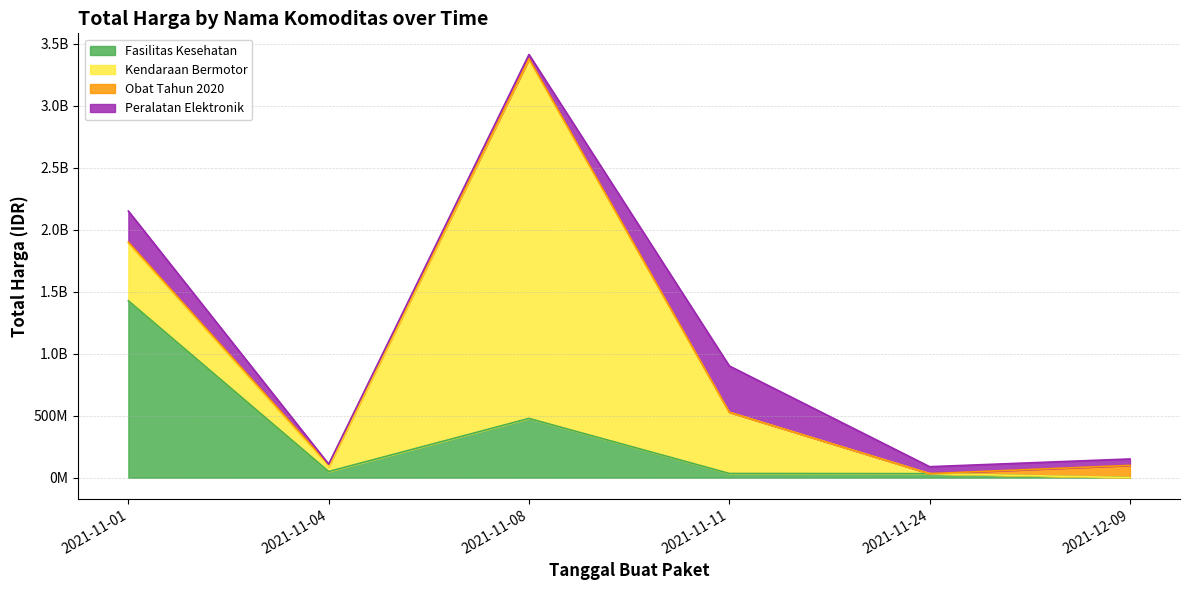

What is the label of the 4th point from the left?

2021-11-11